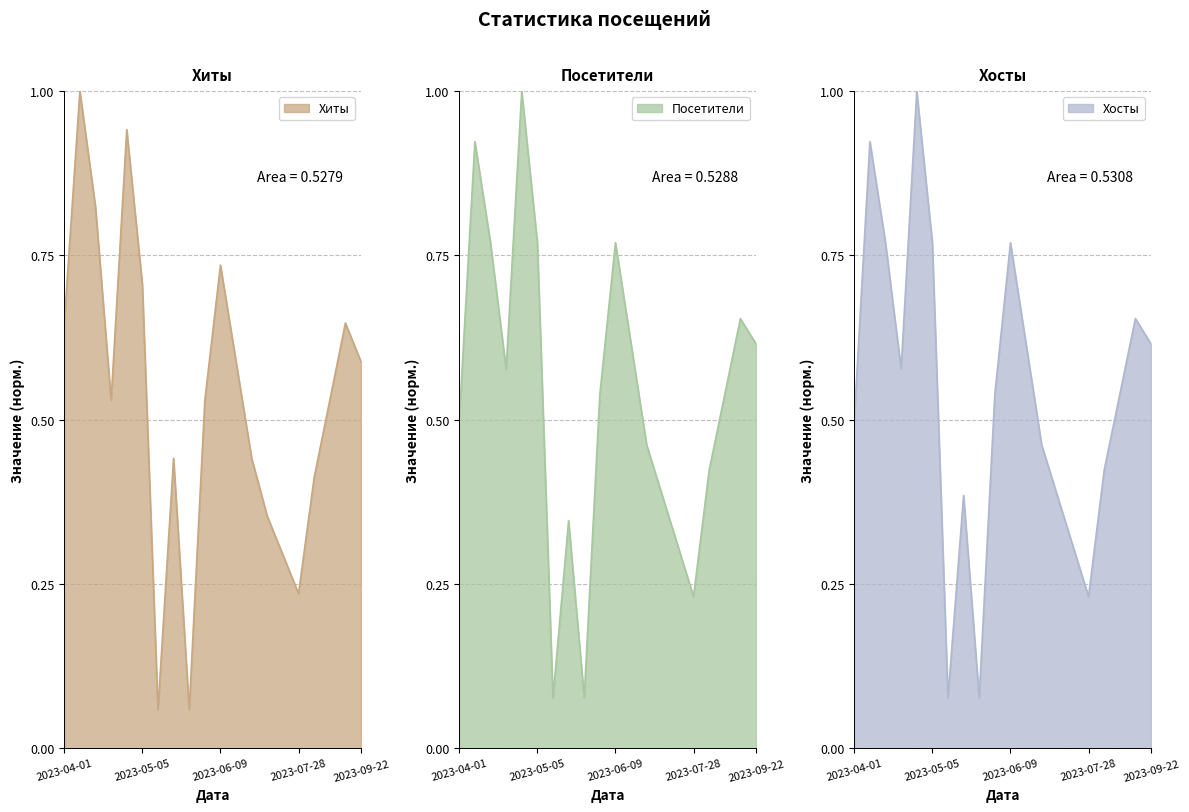

Rank the series at 2023-04-01 from lowest to highest value.

Посетители, Хосты, Хиты